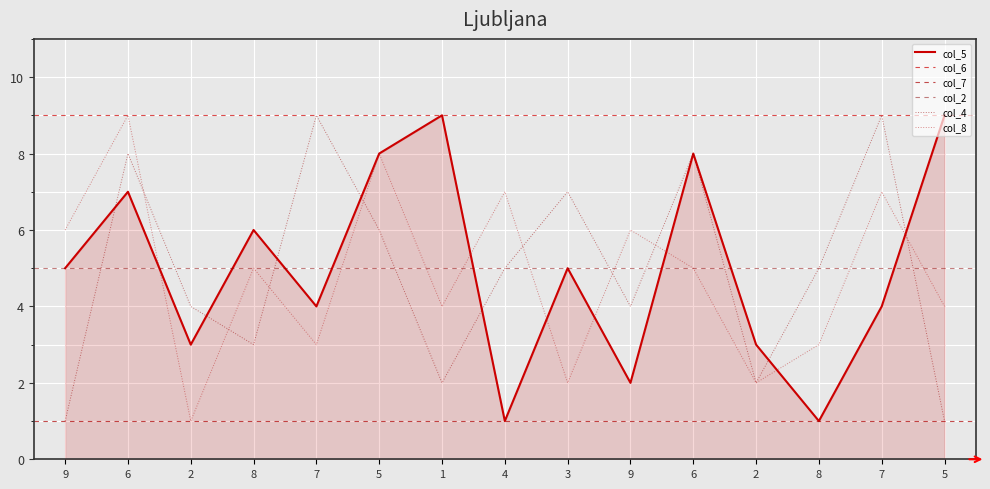

Where do col_4 and col_5 first cross each other?

9 and 6